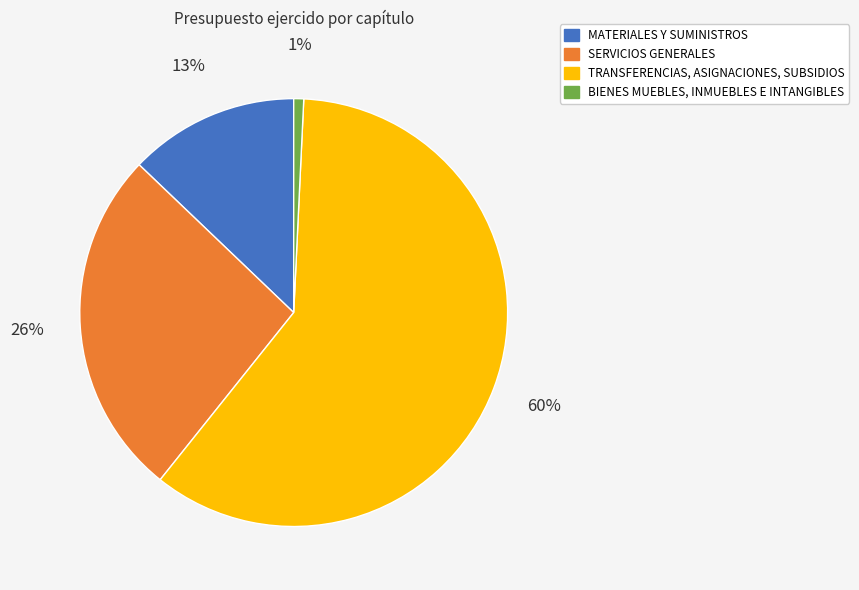

To the nearest percent, what is the difference between the MATERIALES Y SUMINISTROS and TRANSFERENCIAS, ASIGNACIONES, SUBSIDIOS slice percentages?

47%